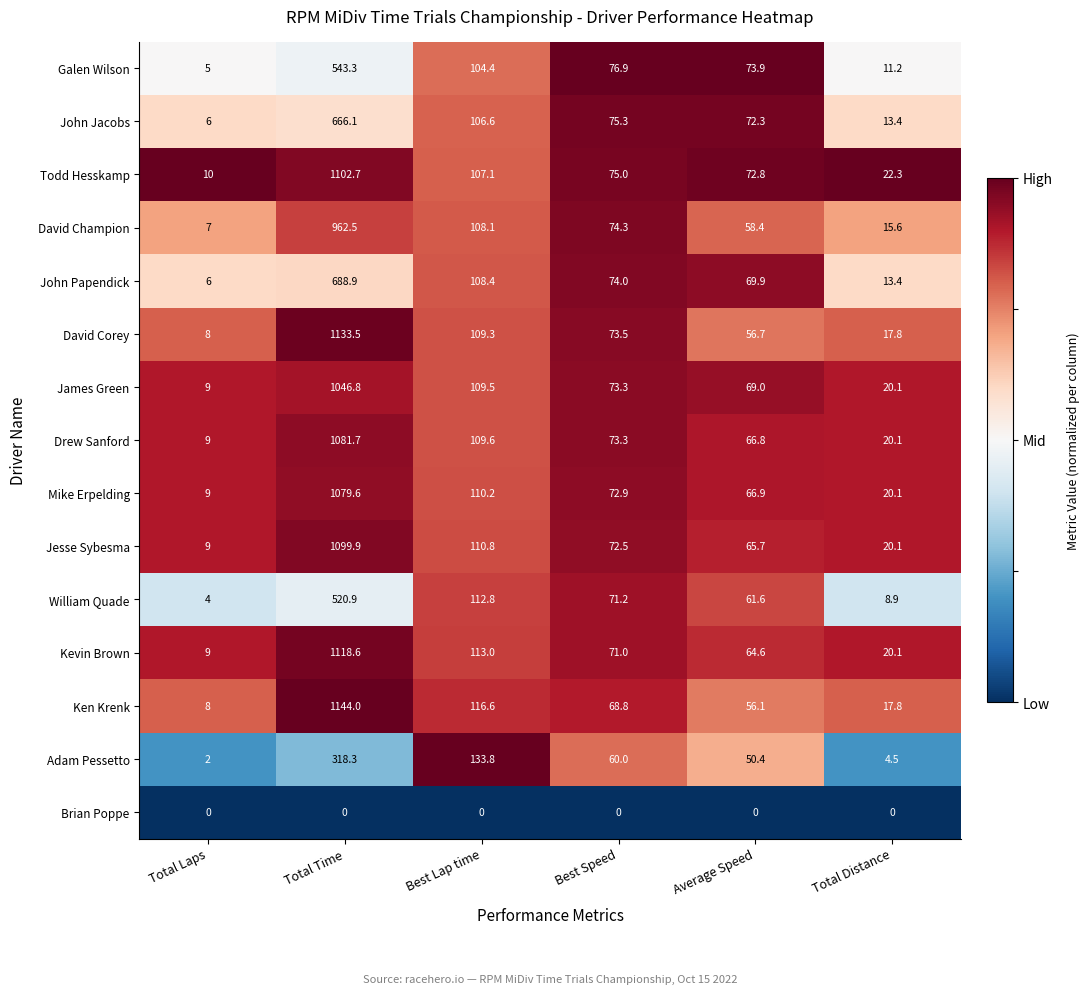

Between Average Speed and Total Distance, which series saw the biggest shift?

Galen Wilson